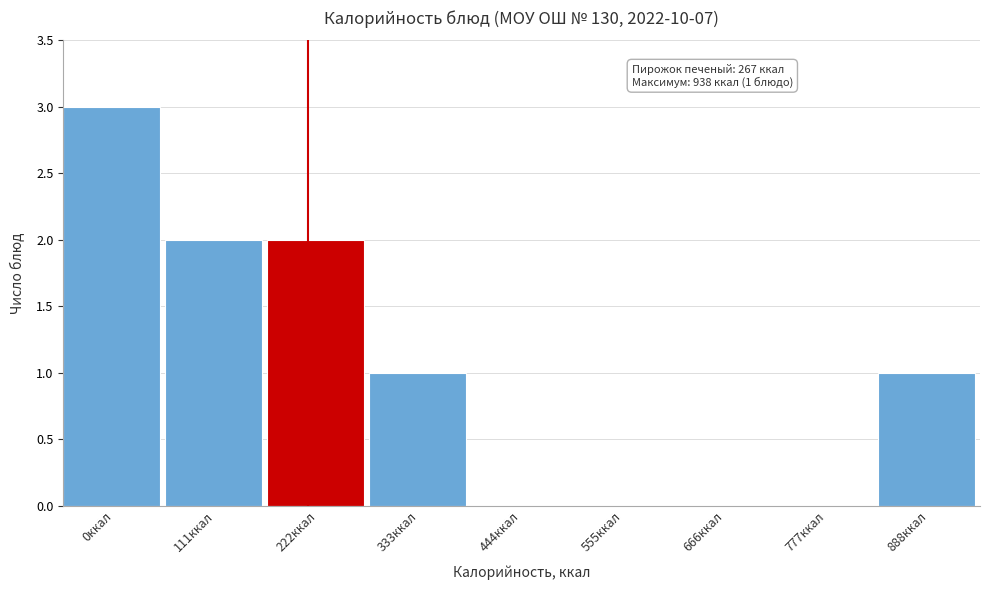

Reading left to right, extract all data points from this chart.

0ккал=3	111ккал=2	222ккал=2	333ккал=1	444ккал=0	555ккал=0	666ккал=0	777ккал=0	888ккал=1